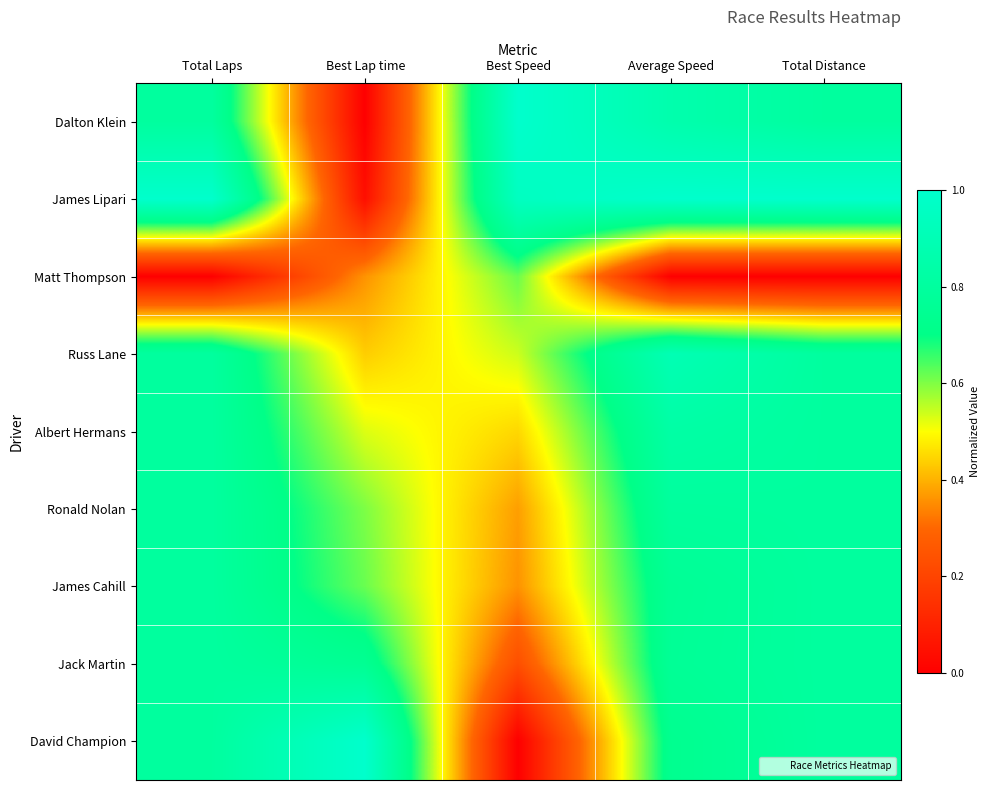

How many distinct data groups are displayed?

9